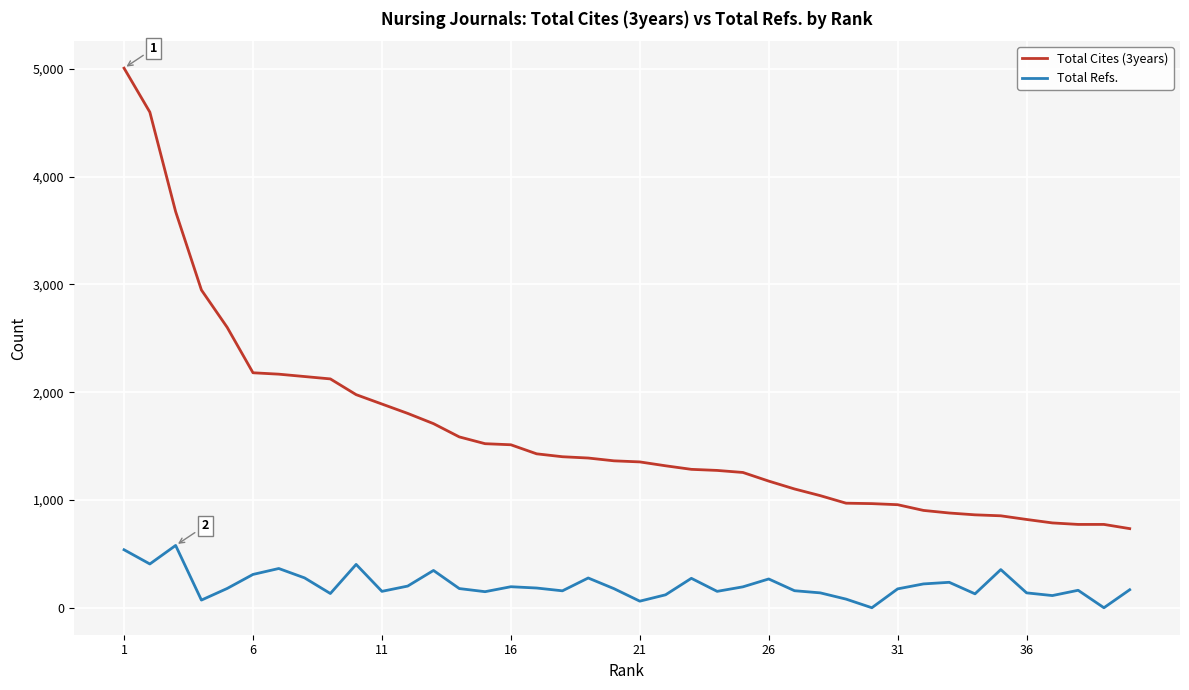

List the series in order of their peak value, highest first.

Total Cites (3years), Total Refs.